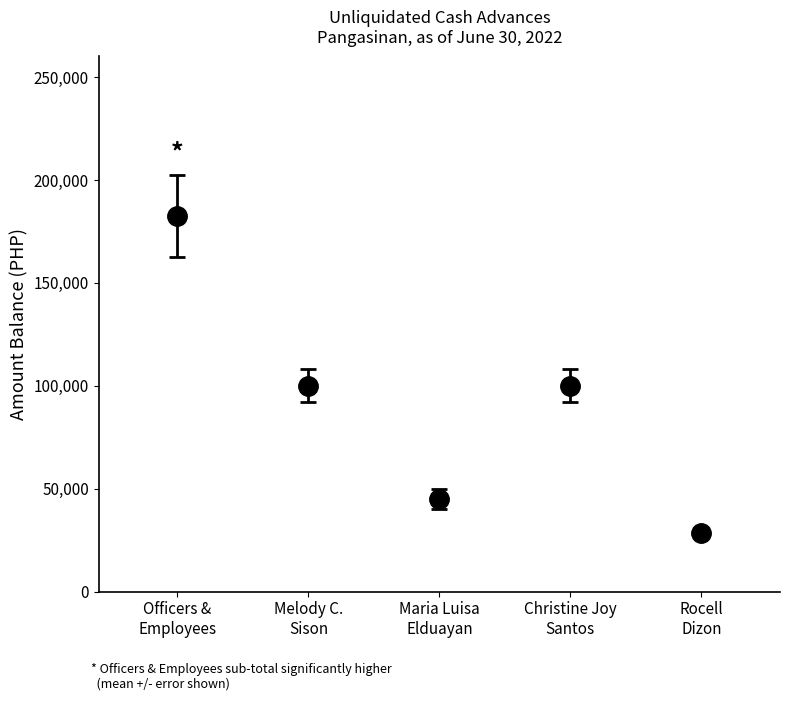

What is the approximate value at Advances for Officers and Employees?

182400.0